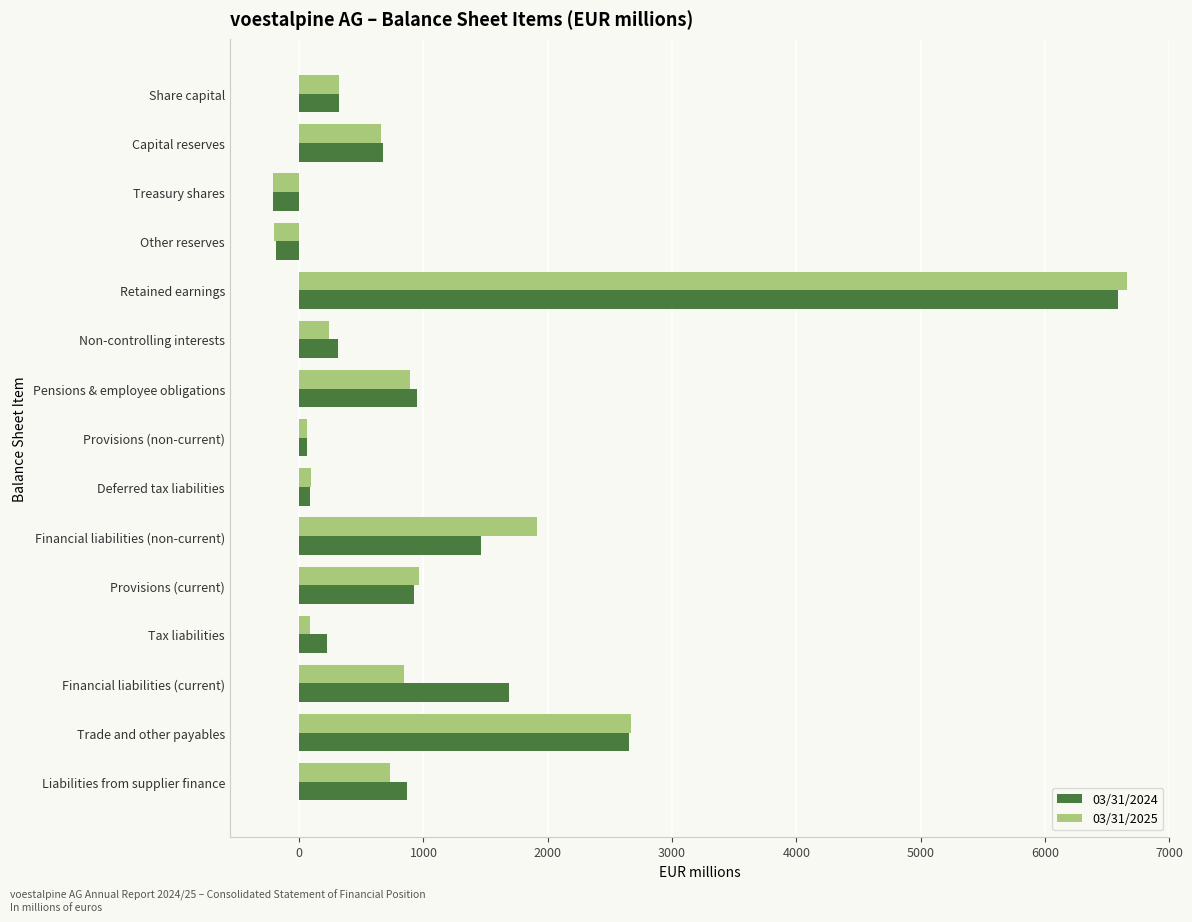

How many series are shown in this chart?

2